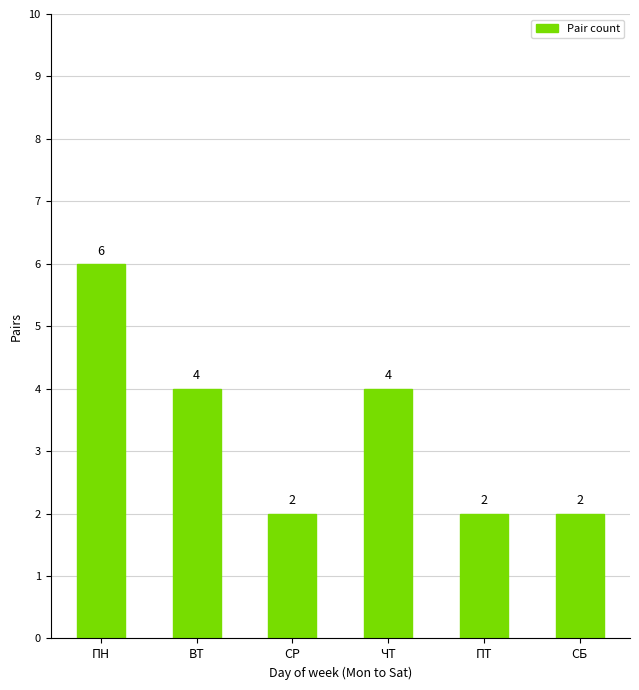

Approximately how many times larger is the value at ЧТ compared to СР?

2.0